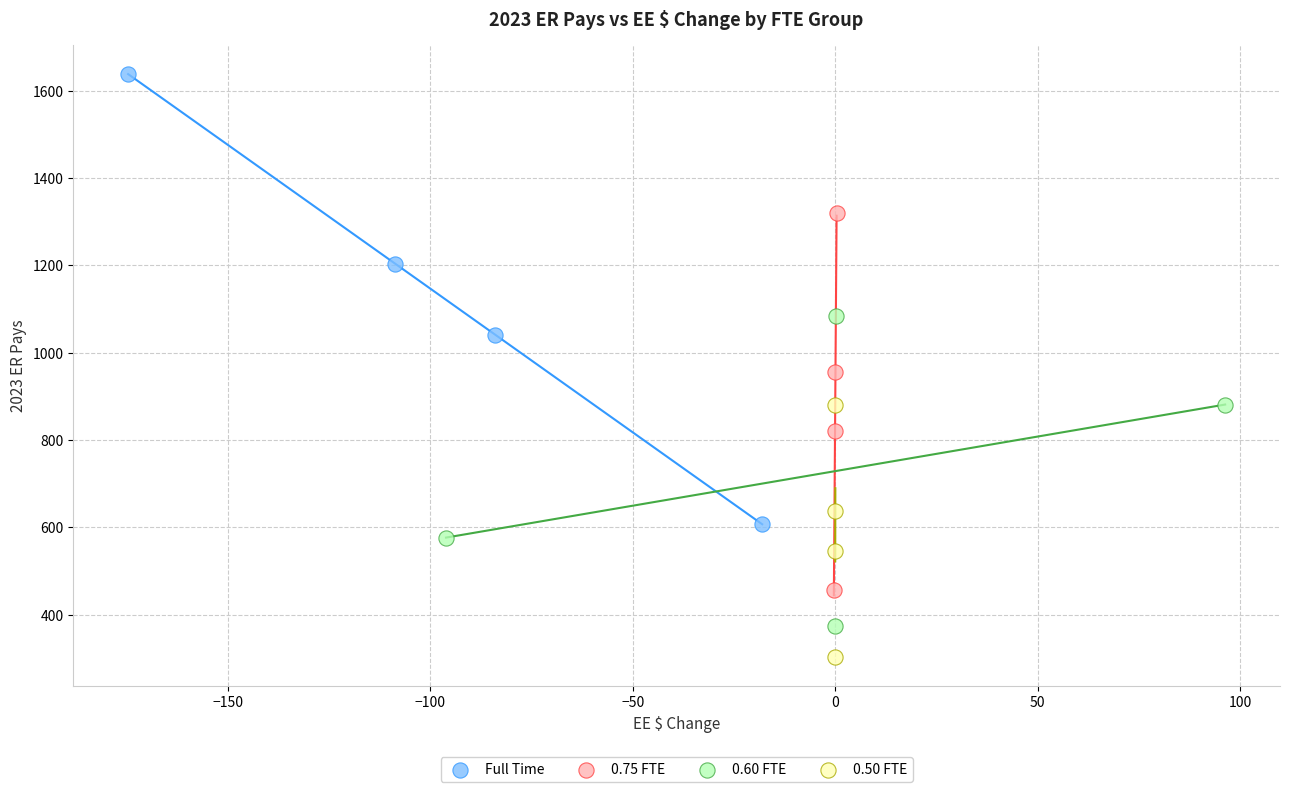

What are all the series names shown in the legend?

Full Time, 0.75 FTE, 0.60 FTE, 0.50 FTE